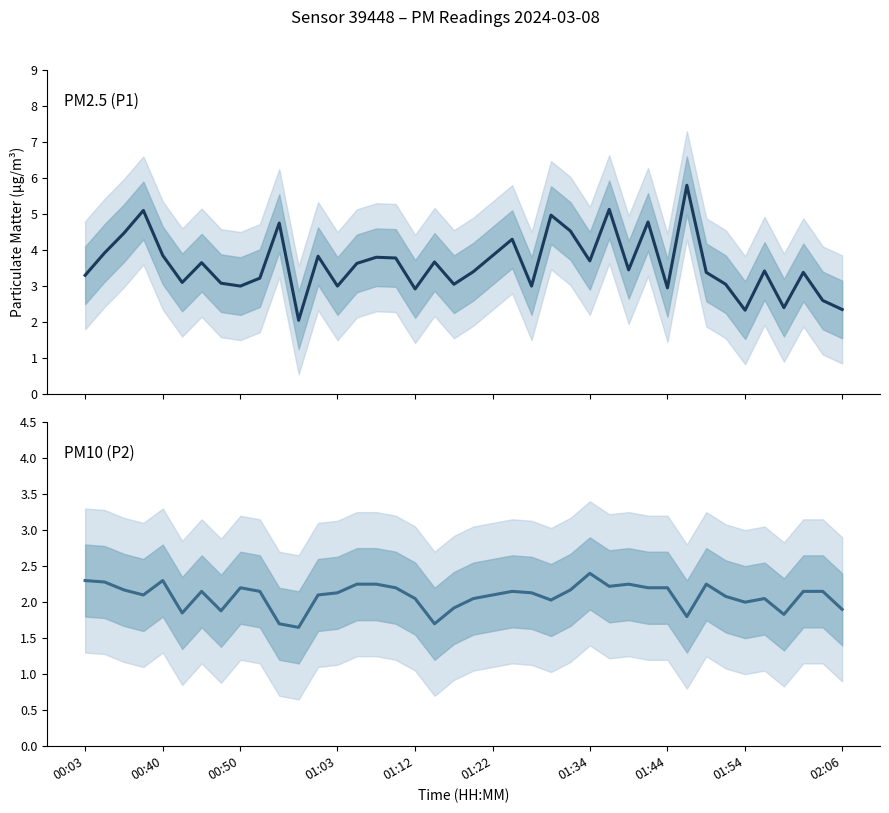

List the series in order of their peak value, highest first.

P1, P2